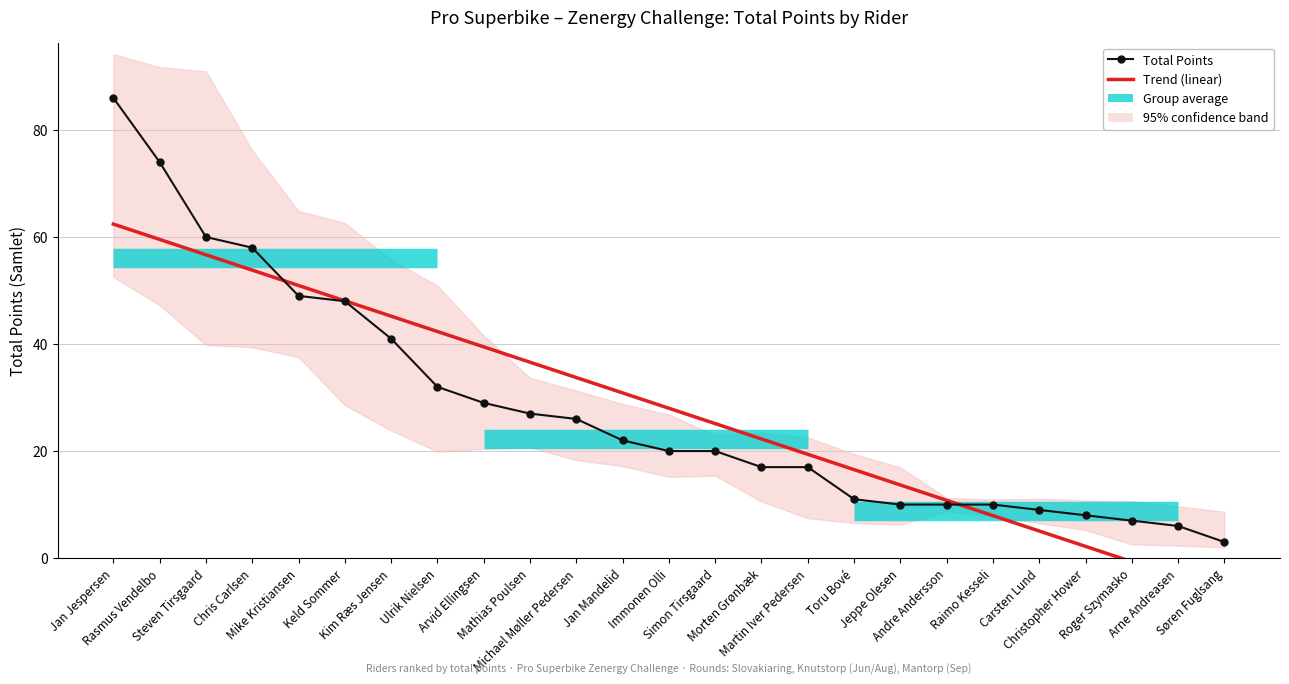

How many intersections are there between Total Points and Trend (linear)?

2